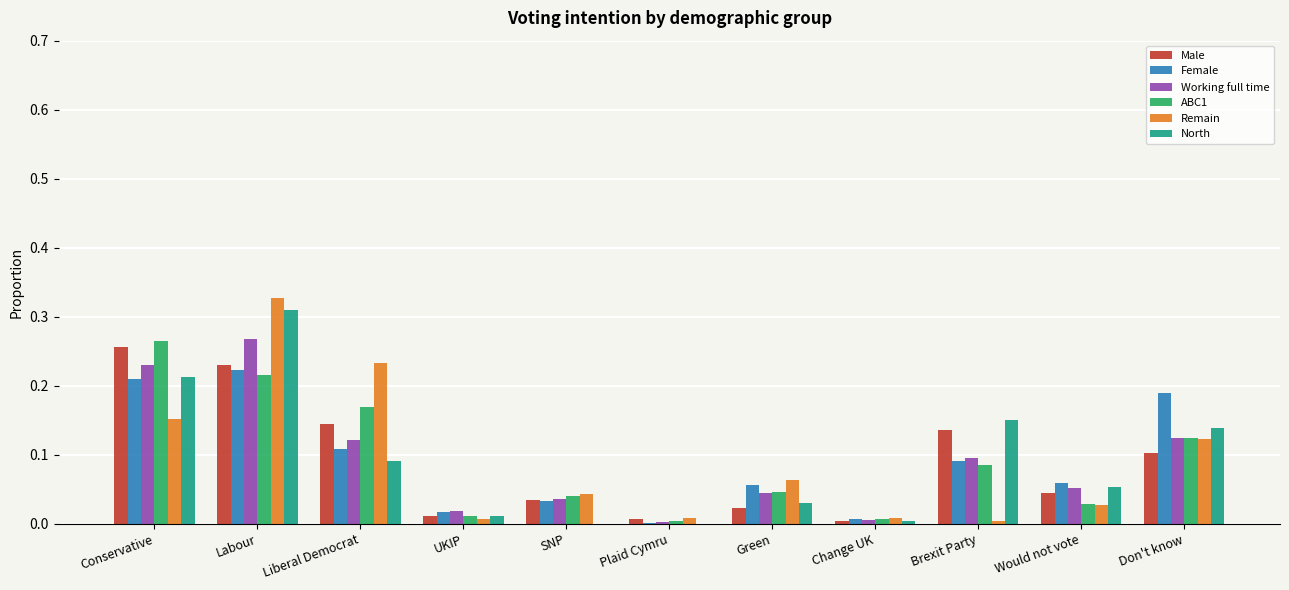

What is the sum of the North values at Don't know and Labour?

0.4